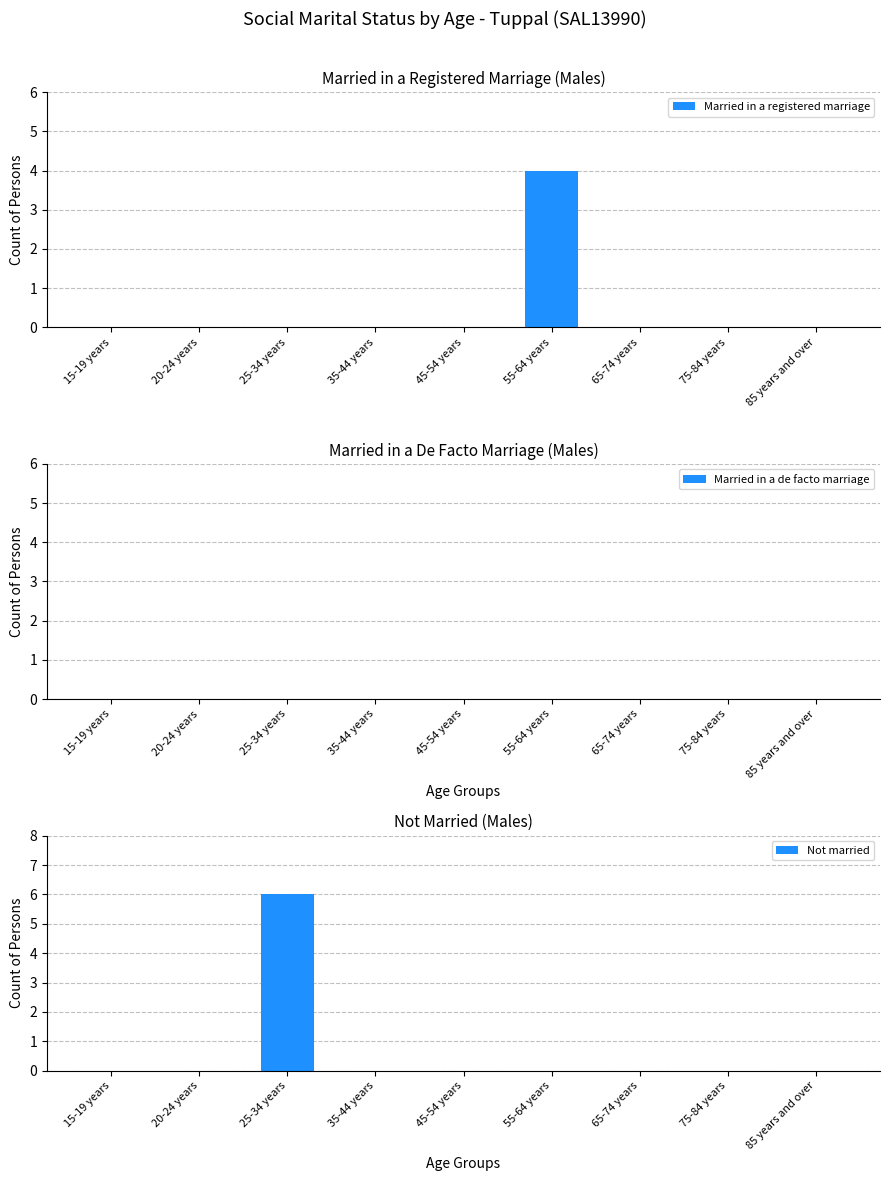

At 55-64 years, list the series in order from largest to smallest.

Married in a registered marriage, Married in a de facto marriage, Not married